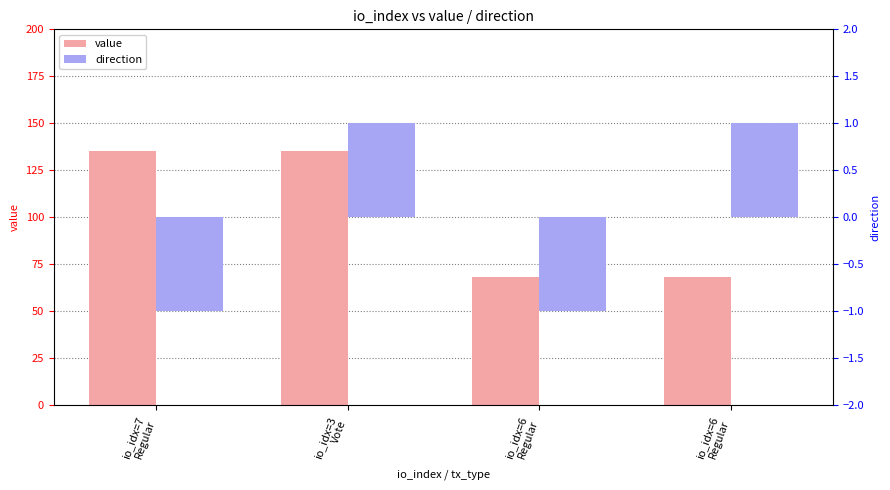

Reading left to right, list all the values displayed in this chart.

value: io_idx=7
Regular=135.1	io_idx=3
Vote=135.1	io_idx=6
Regular=68.5	io_idx=6
Regular=68.5
direction: io_idx=7
Regular=-1.0	io_idx=3
Vote=1.0	io_idx=6
Regular=-1.0	io_idx=6
Regular=1.0